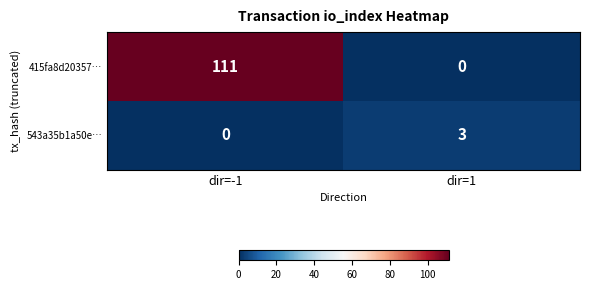

At which category does the chart reach its peak across all series?

dir=-1